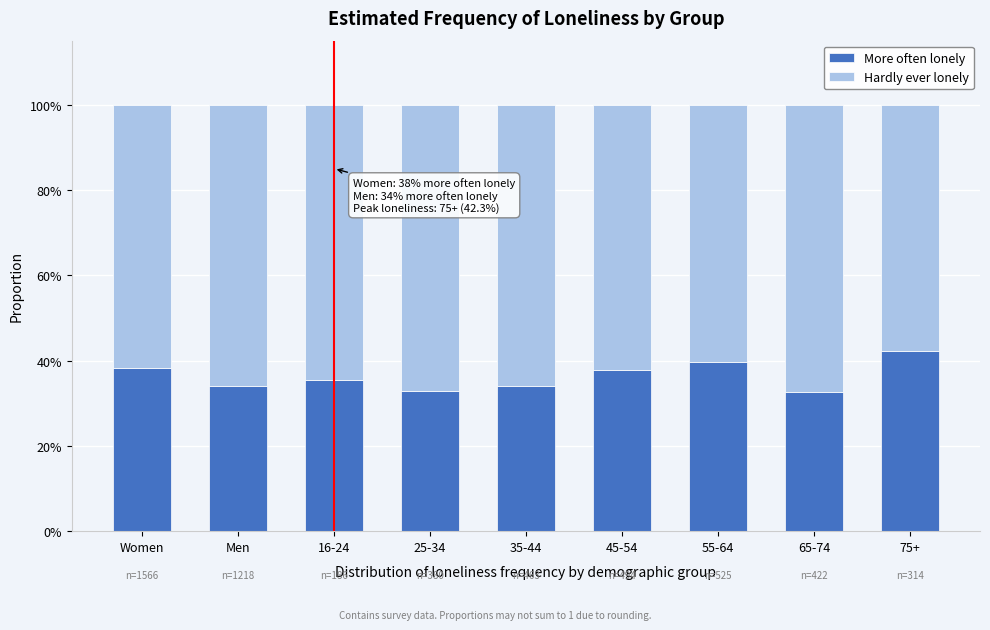

Are the bars grouped side by side (vs. stacked)?

No